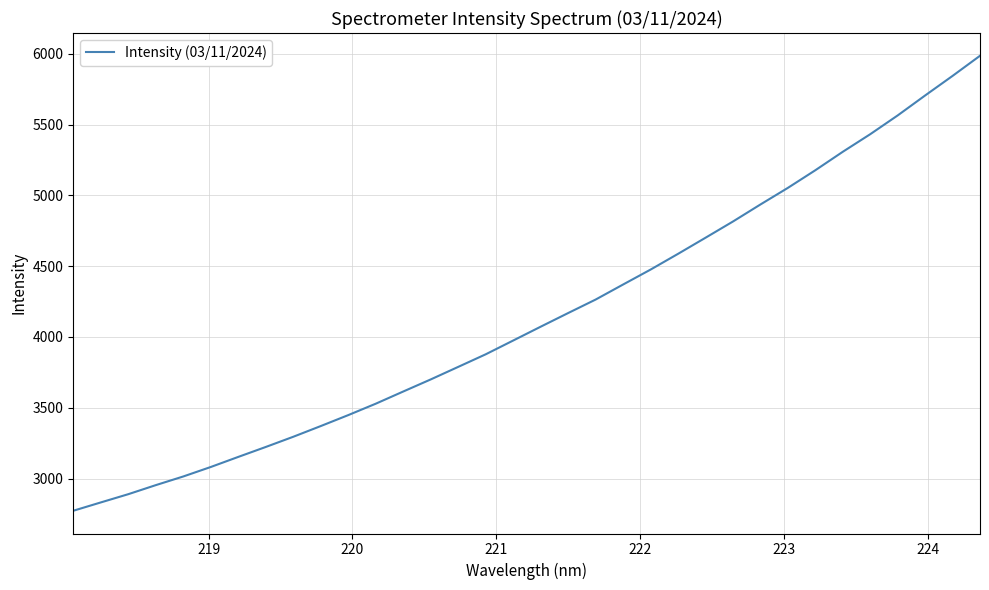

What is the greatest value displayed?

5986.3